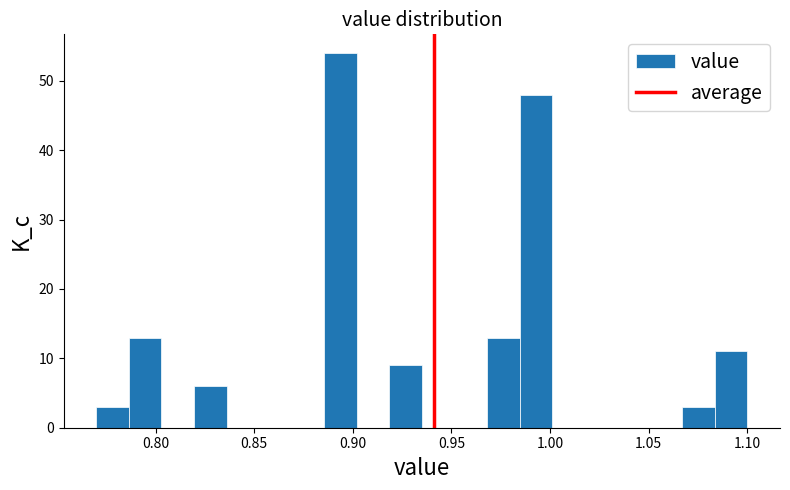

Read against the x-axis, roughly where is the centre of the tallest bar?

0.895